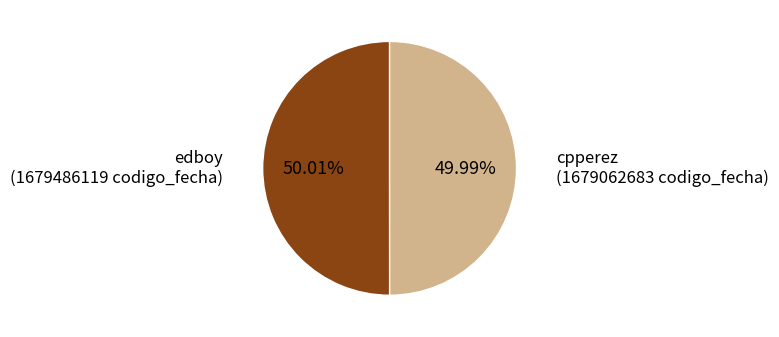

Is there any slice that represents more than half of the pie?

Yes